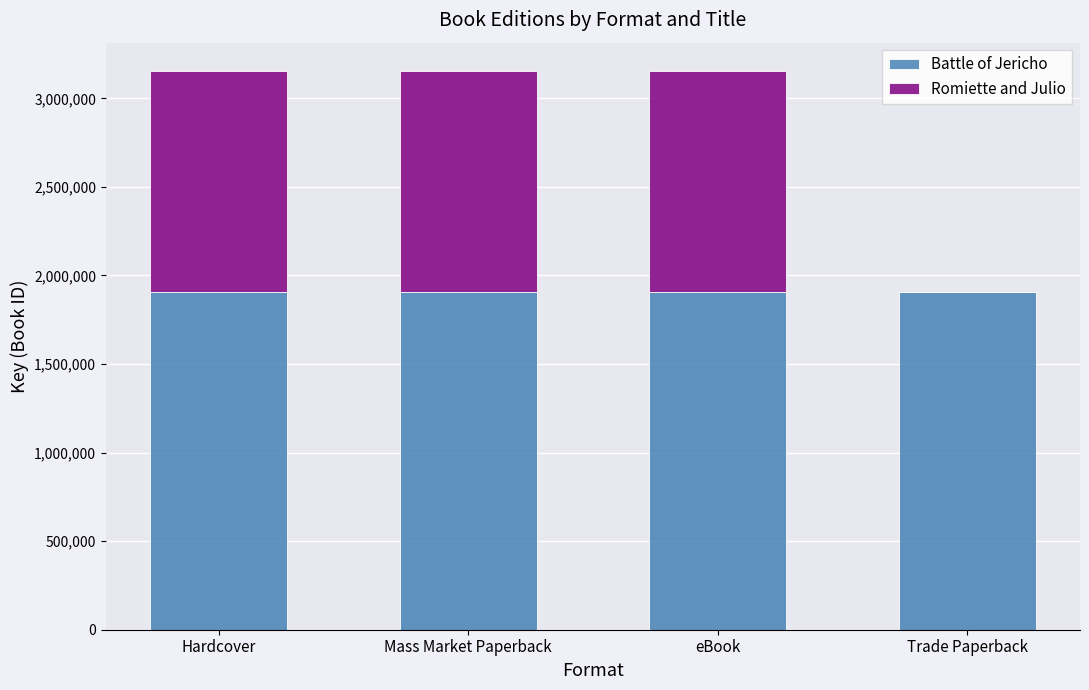

The value of Battle of Jericho at eBook is 2840642. True or false?

False